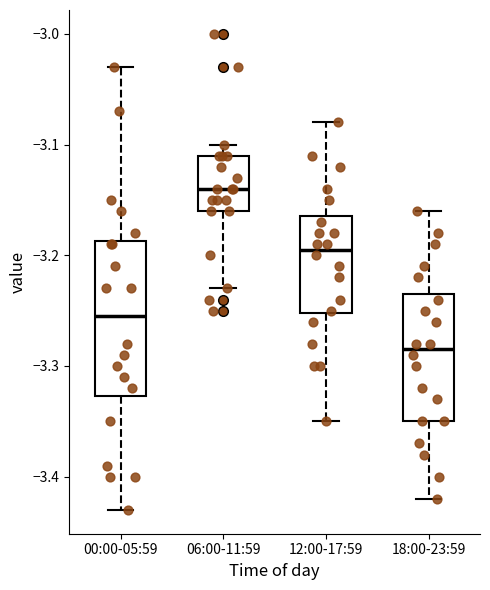

Reading left to right, read every box against the y-axis: the position of its median line, the range the box covers, and the ends of its whiskers. The values are not printed on the chart, so give them approximately, as read against the axis.

00:00-05:59: median -3.25, box -3.33 to -3.19, whiskers -3.43 to -3.03
06:00-11:59: median -3.14, box -3.16 to -3.11, whiskers -3.23 to -3.10
12:00-17:59: median -3.19, box -3.25 to -3.16, whiskers -3.35 to -3.08
18:00-23:59: median -3.28, box -3.35 to -3.23, whiskers -3.42 to -3.16